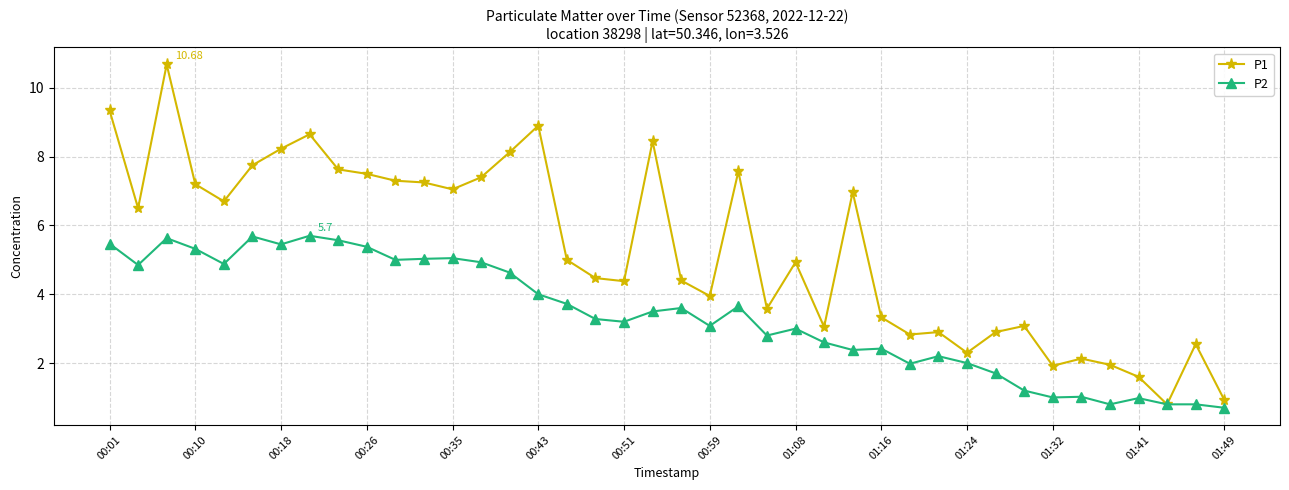

Which series has the largest total across all categories?

P1